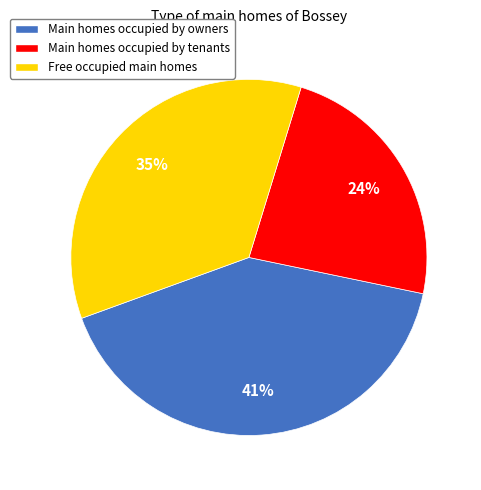

To the nearest percent, what is the average slice percentage?

33%